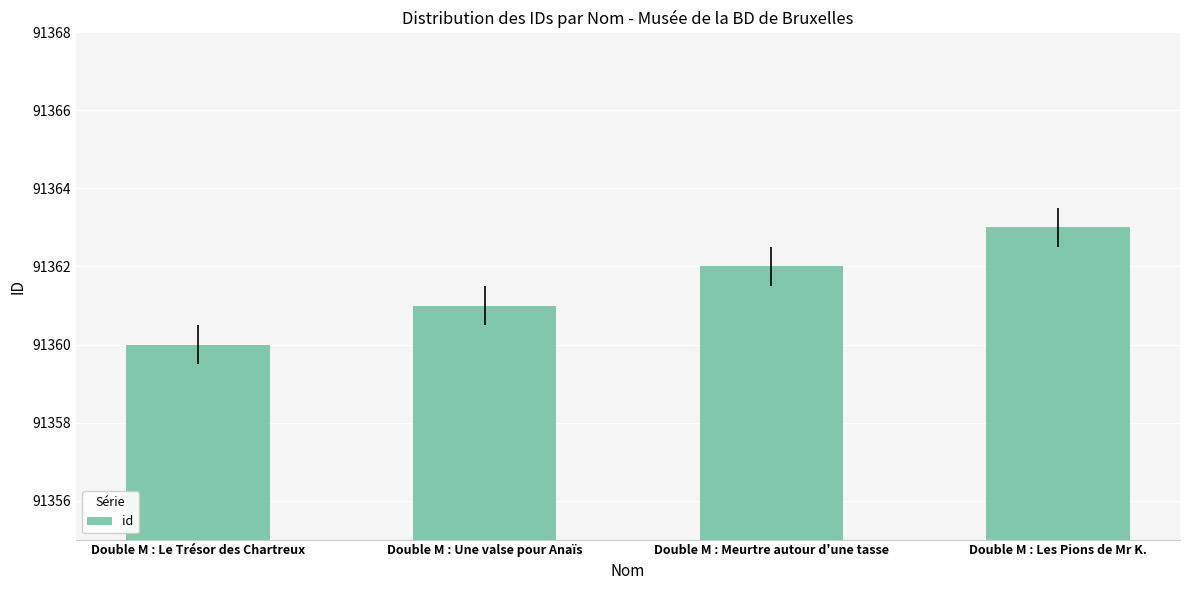

Count the number of data series in this chart.

1